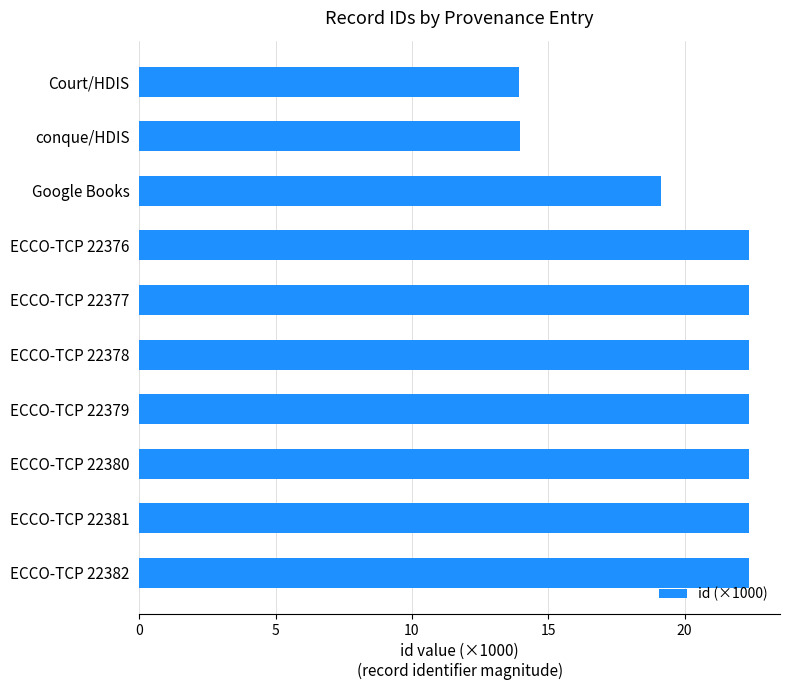

Approximately how many times larger is the value at Google Books compared to conque/HDIS?

1.4